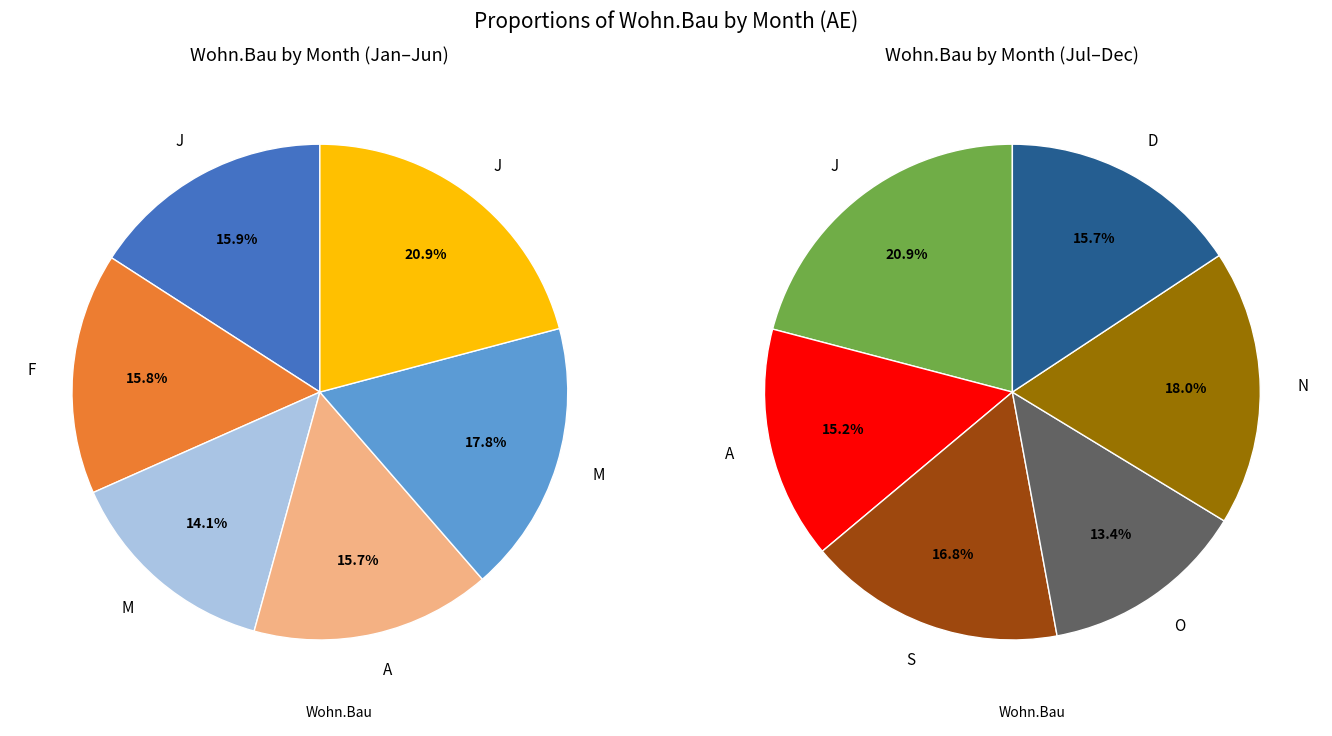

Does S account for over 50% of the chart?

No